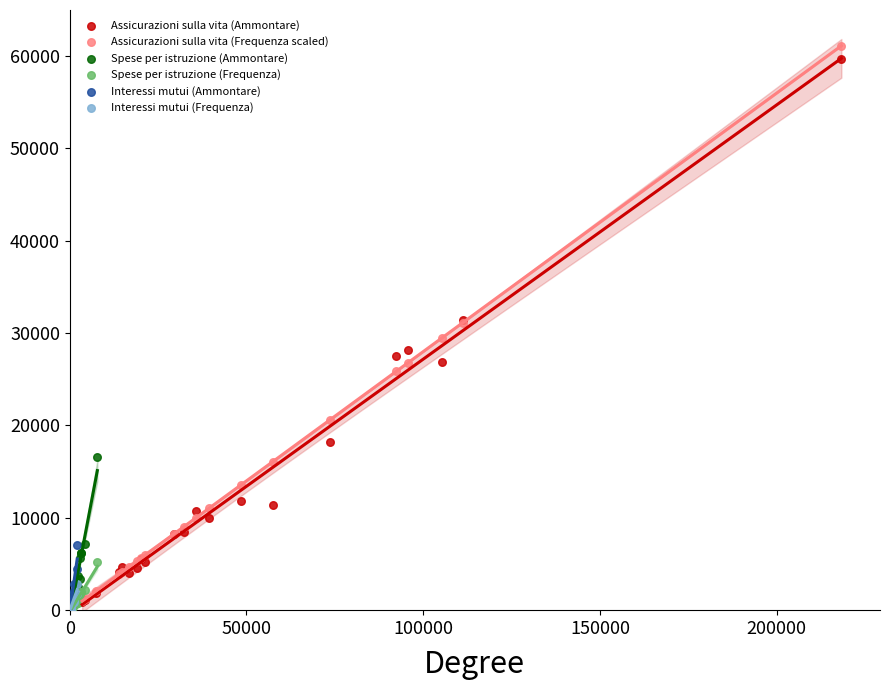

Which series contains the highest Y value?

Assicurazioni sulla vita (Frequenza scaled)